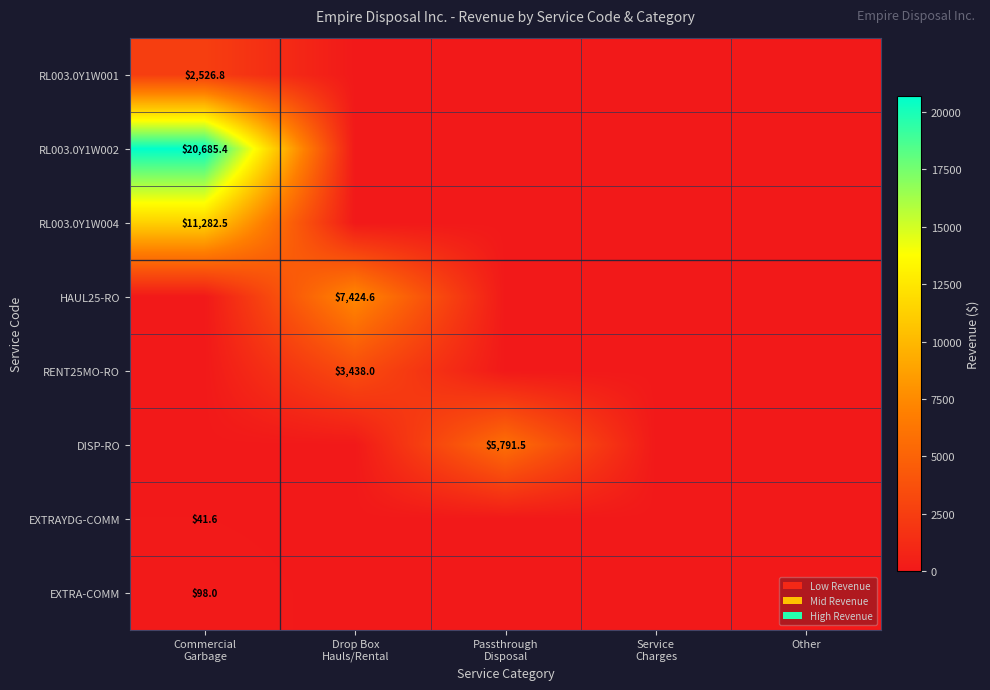

Which series has the widest spread of values?

RL003.0Y1W002